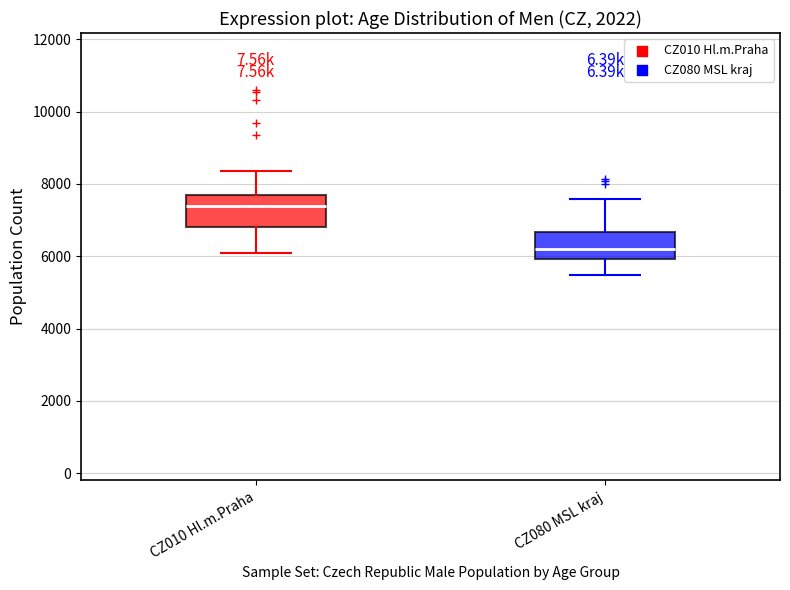

Reading left to right, transcribe this box plot: for each box, give where its median line is, the range the box spans, and where its two whiskers end, as read against the y-axis. The values are not printed on the chart, so give them approximately, as read against the axis.

CZ010 Hl.m.Praha: median 7400, box 6800 to 7800, whiskers 6000 to 8400
CZ080 MSL kraj: median 6200, box 6000 to 6600, whiskers 5400 to 7600